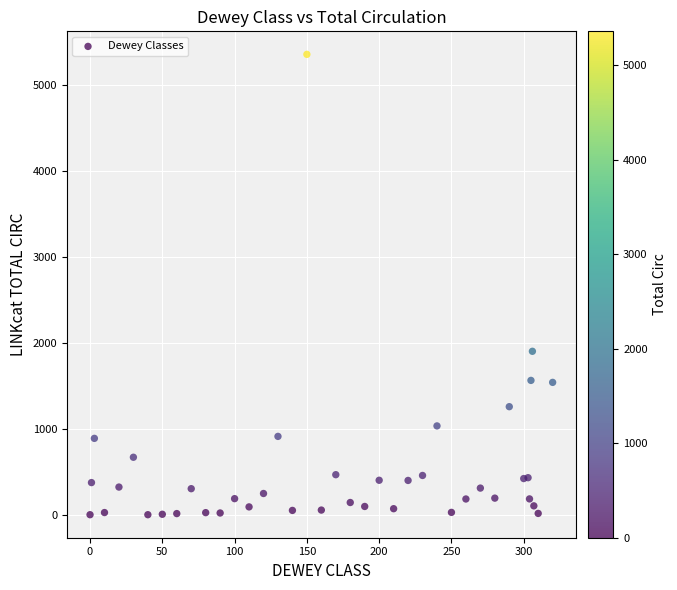

What Y value in the scatter plot is closest to 2680?

1903